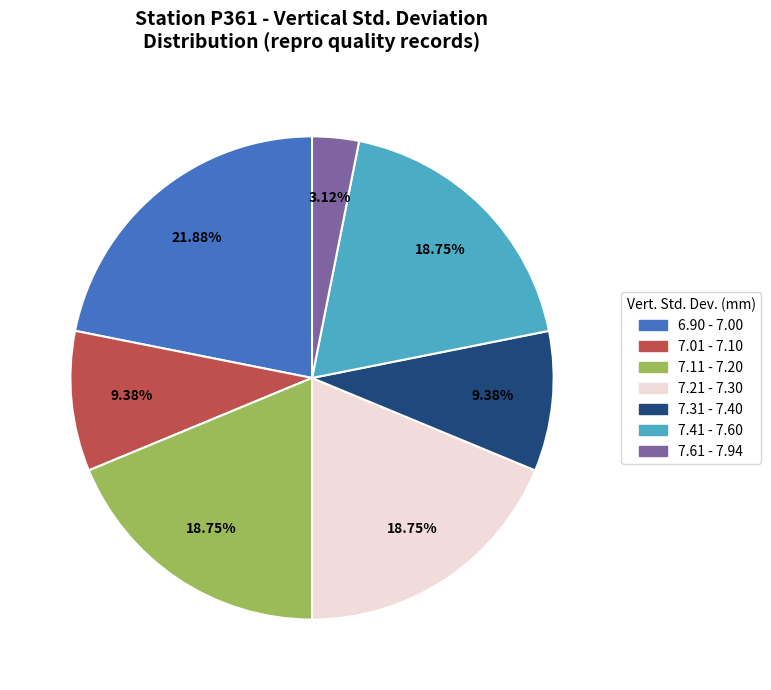

Which slice is the smallest?

7.61 - 7.94